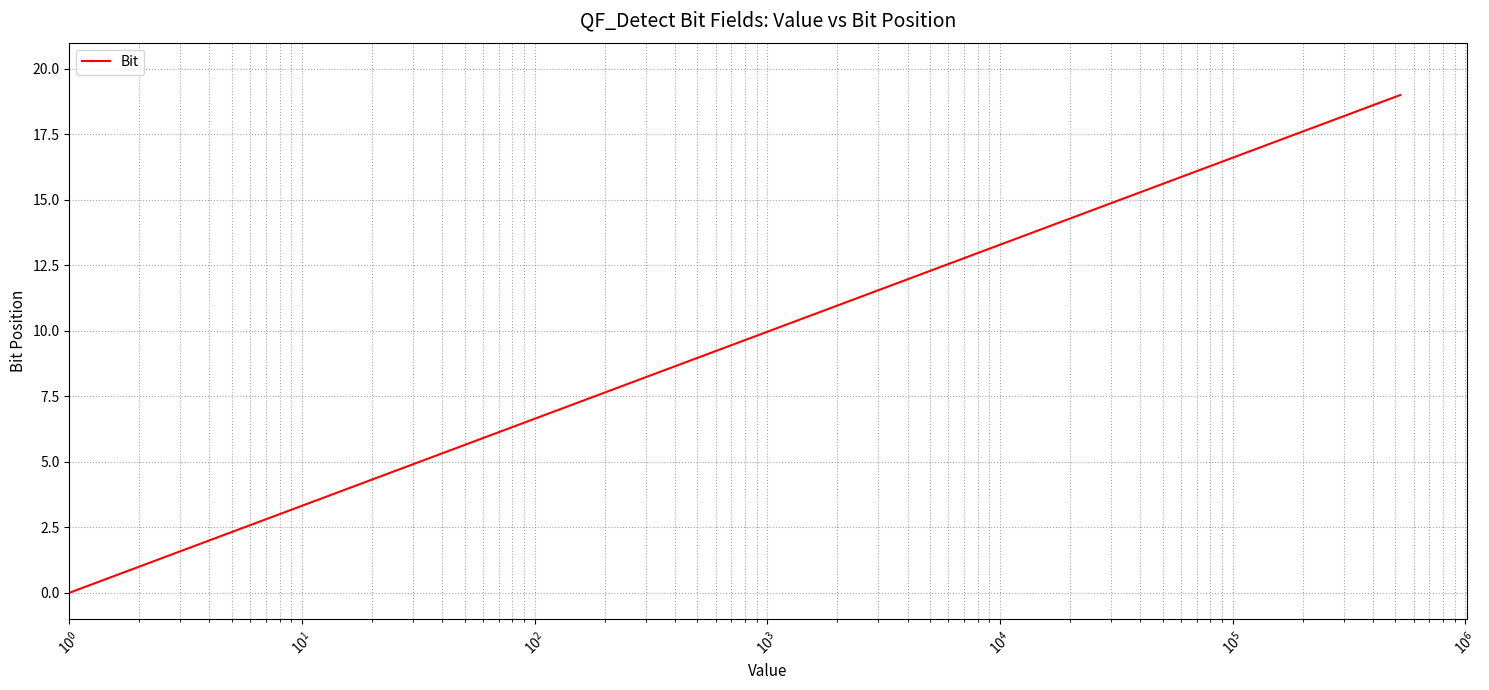

What is the maximum value shown in the chart?

19